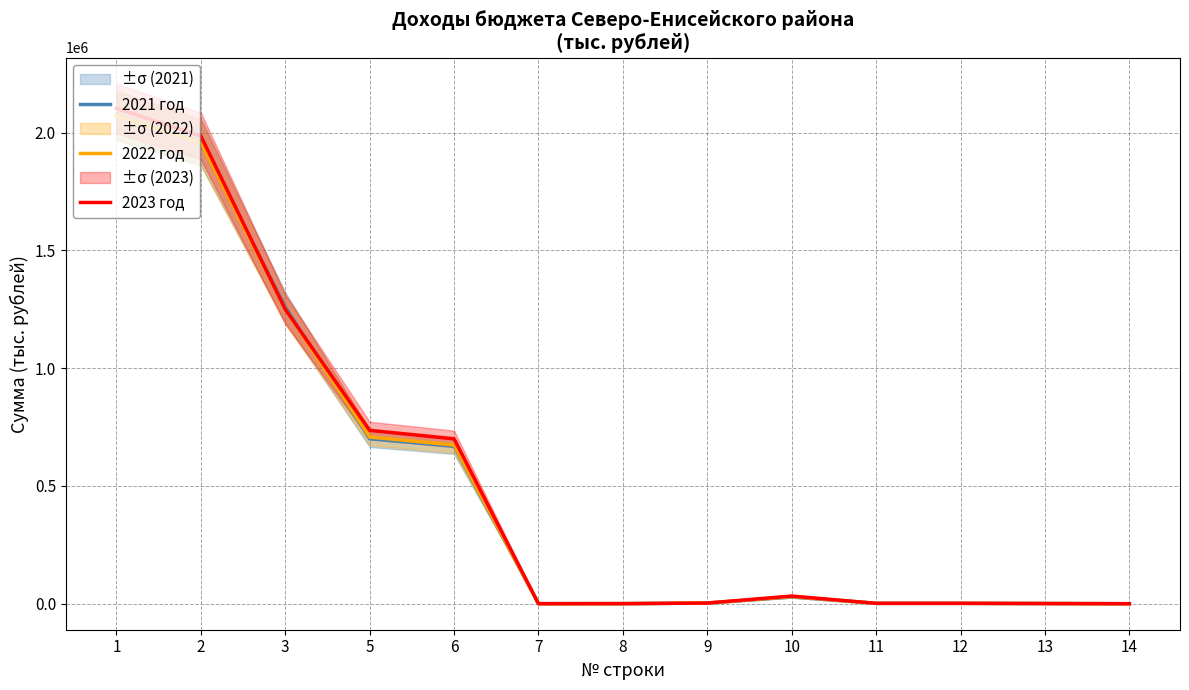

True or false: 2022 год and 2023 год intersect in this chart.

False